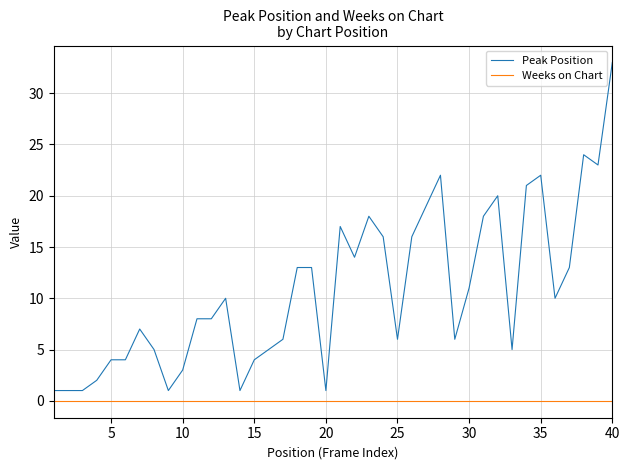

List the series in order of their peak value, highest first.

Peak Position, Weeks on Chart